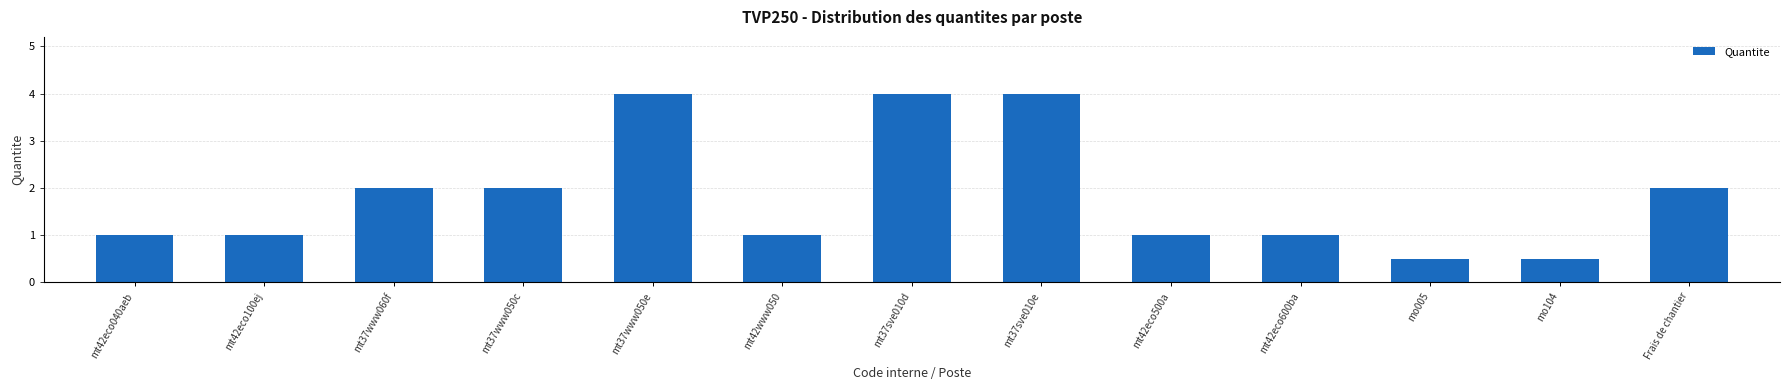

Reading left to right, what are all the values shown in this chart?

mt42eco040aeb=1.0	mt42eco100ej=1.0	mt37www060f=2.0	mt37www050c=2.0	mt37www050e=4.0	mt42www050=1.0	mt37sve010d=4.0	mt37sve010e=4.0	mt42eco500a=1.0	mt42eco600ba=1.0	mo005=0.5	mo104=0.5	Frais de chantier=2.0